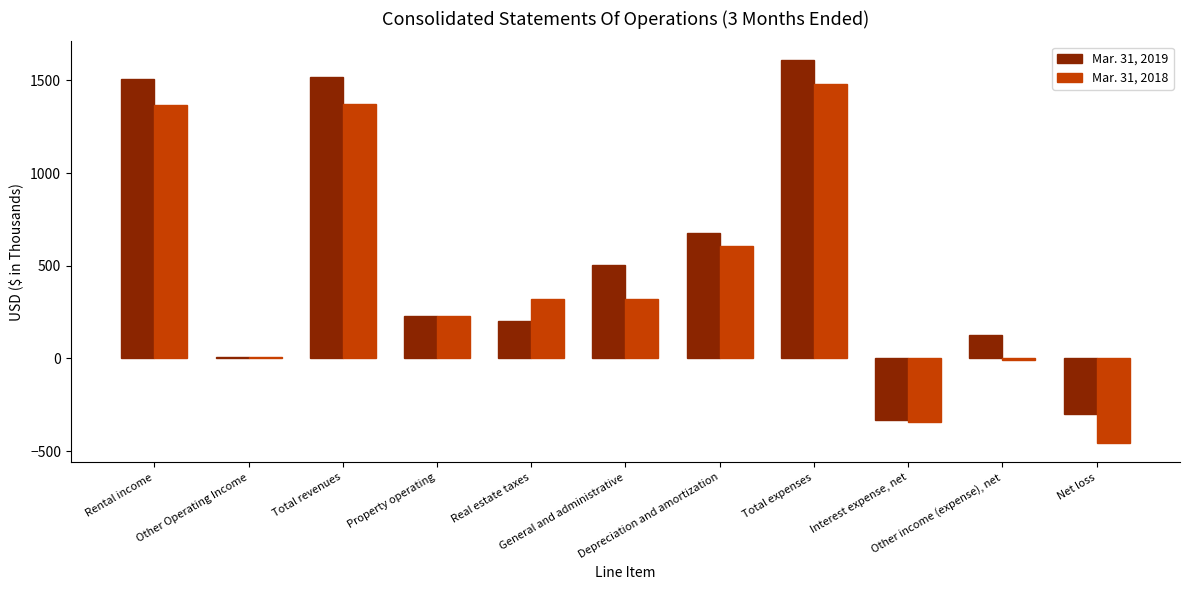

What is the maximum value shown in the chart?

1607